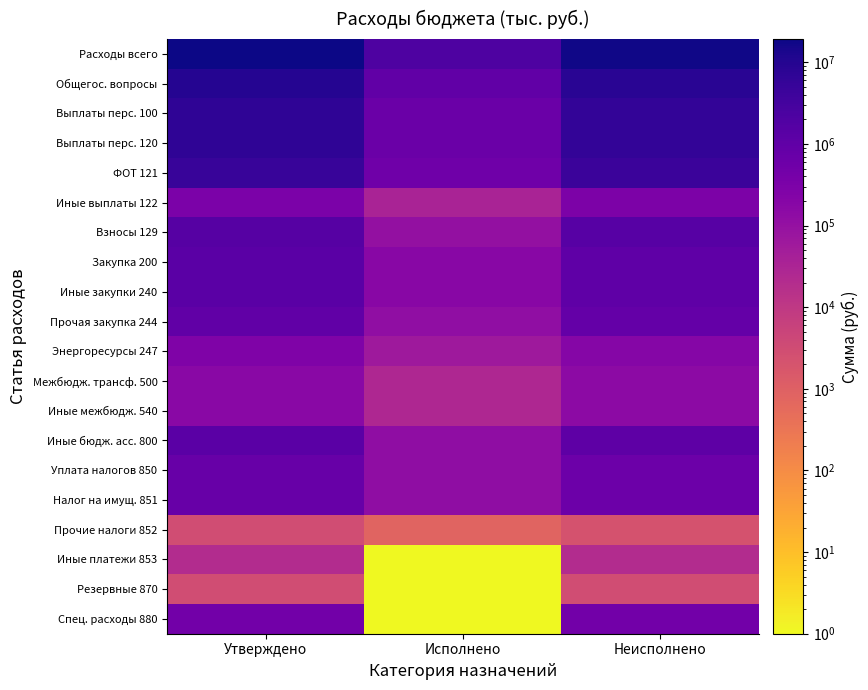

Reading left to right, list all the values displayed in this chart.

Расходы всего: Утверждено=19237900.0	Исполнено=2125567.3	Неисполнено=17112332.7
Общегос. вопросы: Утверждено=9495100.0	Исполнено=1008200.2	Неисполнено=8486899.8
Выплаты перс. 100: Утверждено=6827700.0	Исполнено=669370.4	Неисполнено=6158329.6
Выплаты перс. 120: Утверждено=6827700.0	Исполнено=669370.4	Неисполнено=6158329.6
ФОТ 121: Утверждено=4936200.0	Исполнено=528370.6	Неисполнено=4407829.4
Иные выплаты 122: Утверждено=327000.0	Исполнено=35215.2	Неисполнено=291784.8
Взносы 129: Утверждено=1564500.0	Исполнено=105784.6	Неисполнено=1458715.4
Закупка 200: Утверждено=1252300.0	Исполнено=179956.1	Неисполнено=1072343.9
Иные закупки 240: Утверждено=1252300.0	Исполнено=179956.1	Неисполнено=1072343.9
Прочая закупка 244: Утверждено=983400.0	Исполнено=118296.2	Неисполнено=865103.8
Энергоресурсы 247: Утверждено=268900.0	Исполнено=61659.8	Неисполнено=207240.1
Межбюдж. трансф. 500: Утверждено=169100.0	Исполнено=27294.0	Неисполнено=141806.0
Иные межбюдж. 540: Утверждено=169100.0	Исполнено=27294.0	Неисполнено=141806.0
Иные бюдж. асс. 800: Утверждено=1246000.0	Исполнено=131579.7	Неисполнено=1114420.3
Уплата налогов 850: Утверждено=753000.0	Исполнено=131579.7	Неисполнено=621420.3
Налог на имущ. 851: Утверждено=730000.0	Исполнено=130776.0	Неисполнено=599224.0
Прочие налоги 852: Утверждено=3000.0	Исполнено=803.7	Неисполнено=2196.3
Иные платежи 853: Утверждено=20000.0	Исполнено=1.0	Неисполнено=20000.0
Резервные 870: Утверждено=3000.0	Исполнено=1.0	Неисполнено=3000.0
Спец. расходы 880: Утверждено=490000.0	Исполнено=1.0	Неисполнено=490000.0